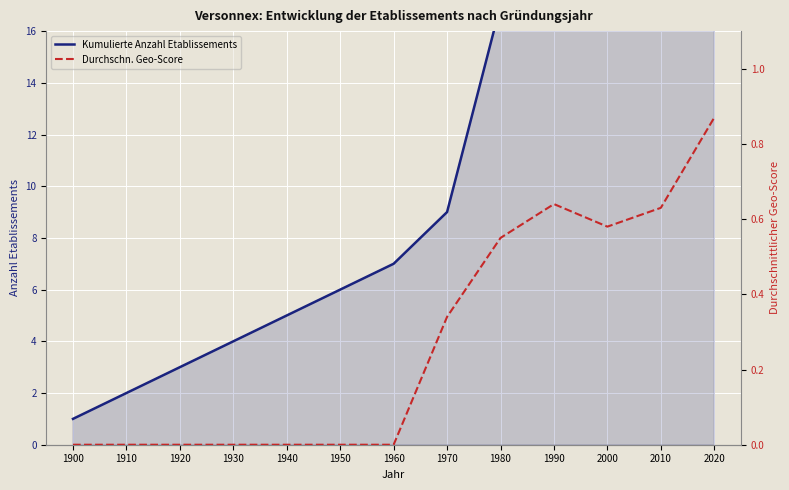

Between 1980 and 1900, which is larger?

1980